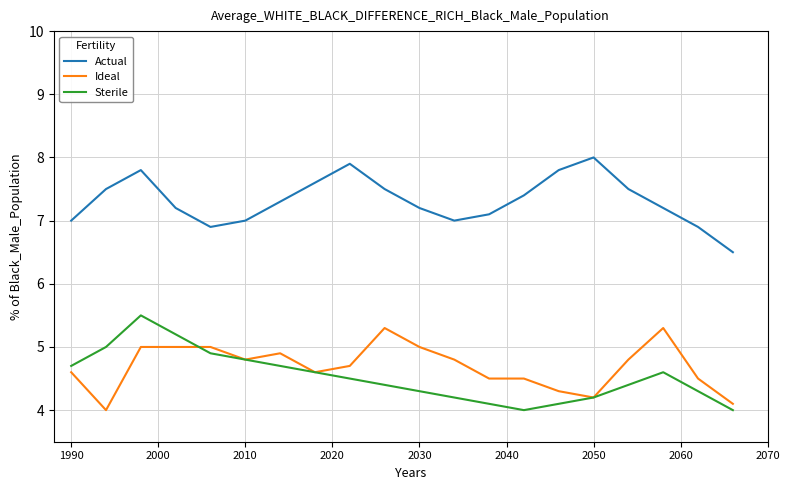

True or false: Ideal has more than 2 points higher than both neighbors.

True